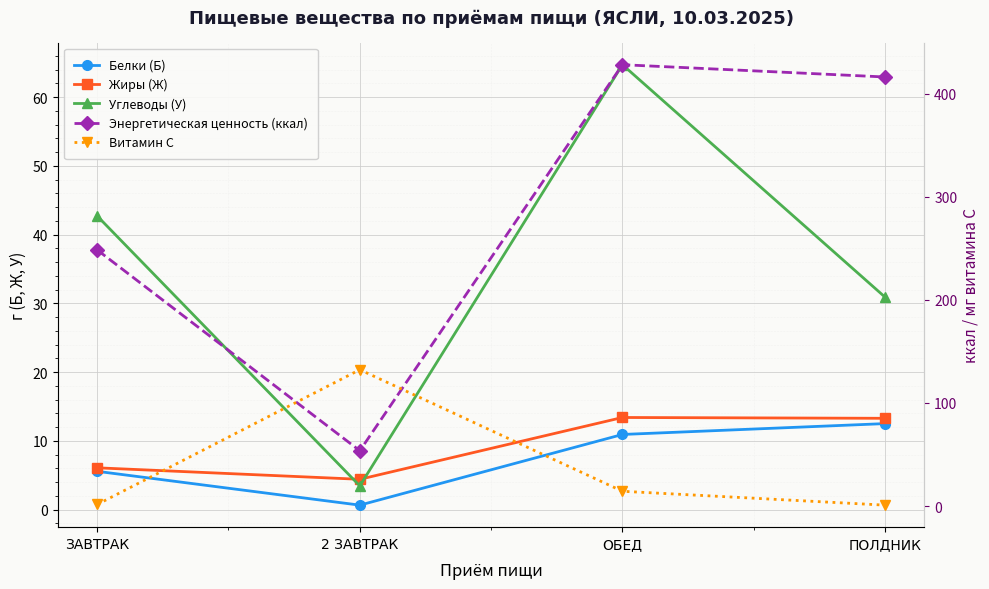

Where is the first local minimum for Белки (Б)?

2 ЗАВТРАК